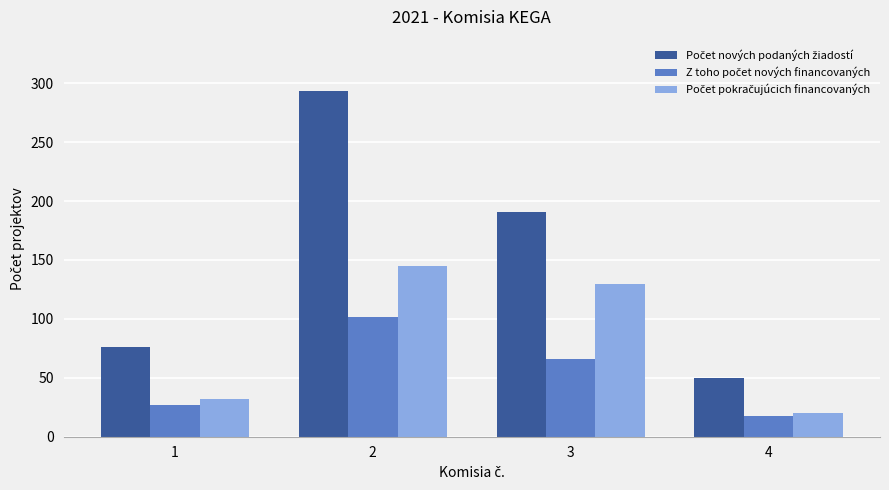

What is the minimum value shown in the chart?

18